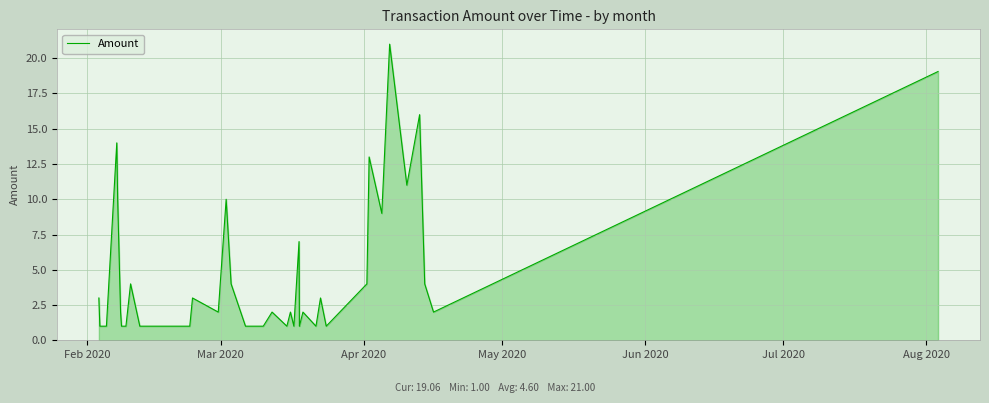

What is the maximum value shown in the chart?

21.0